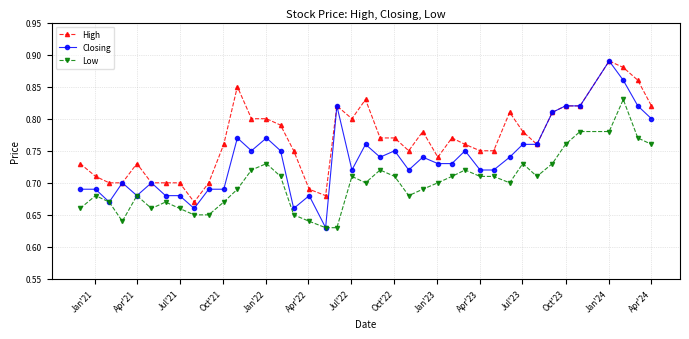

Count the Closing values in the range 0 to 1.

40